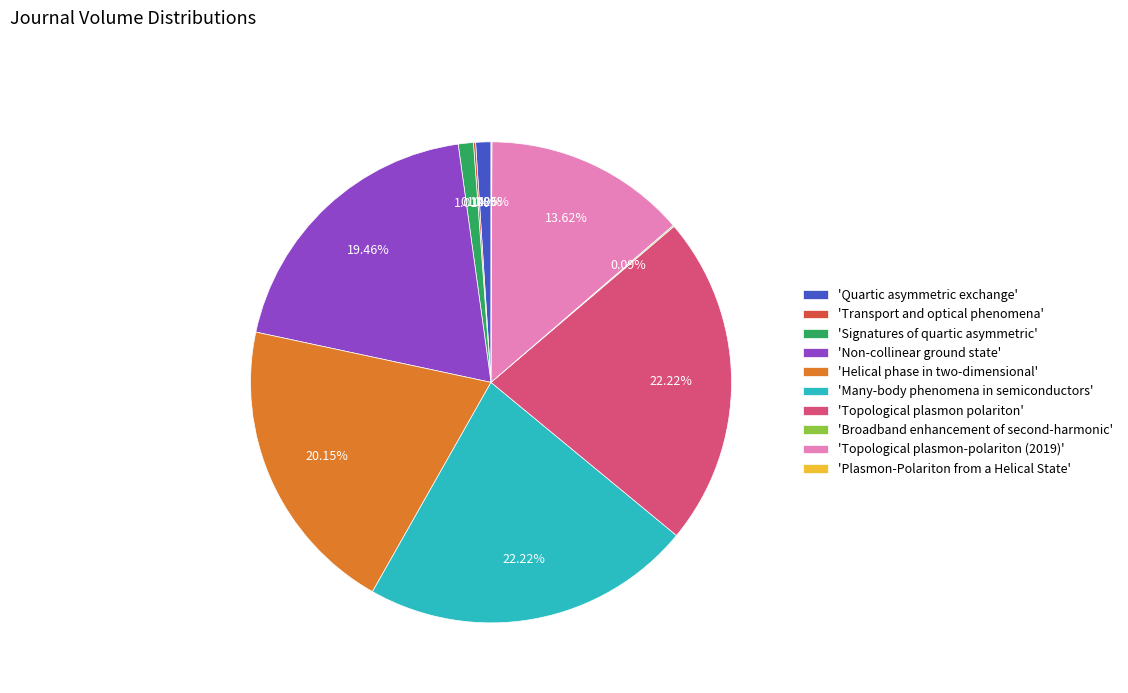

Combined, do 'Non-collinear ground state' and 'Quartic asymmetric exchange' account for over 50%?

No